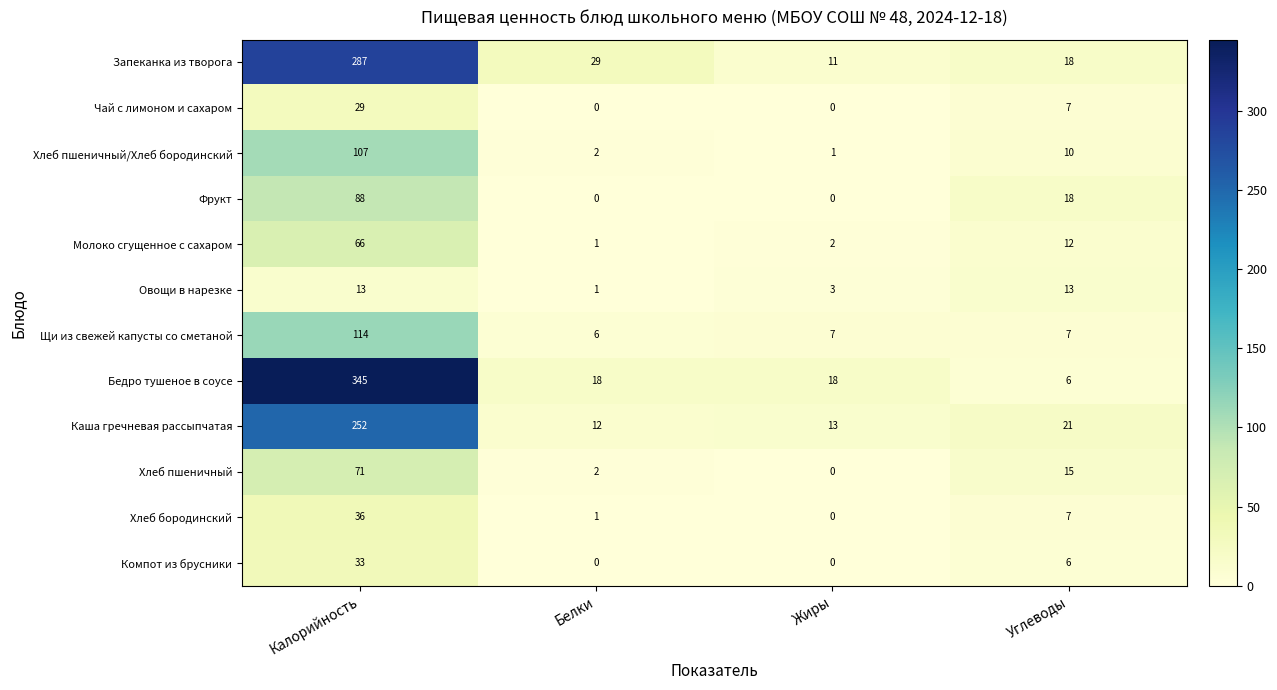

How many data points does each series have?

4